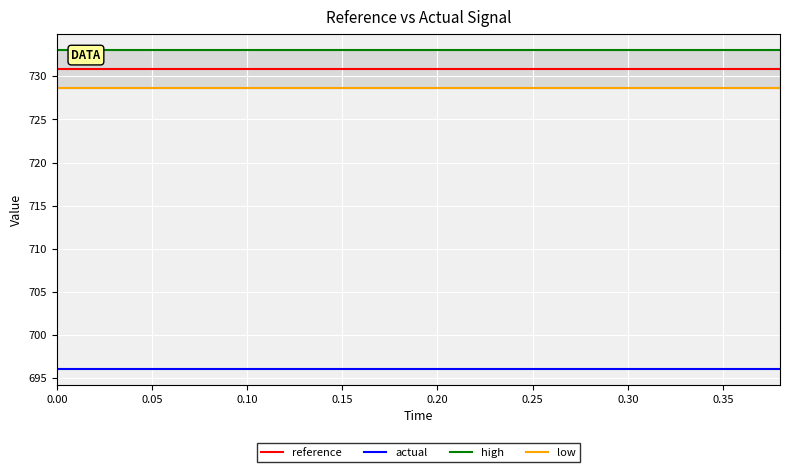

What is the value of the low point at the 10th from the left?

728.7